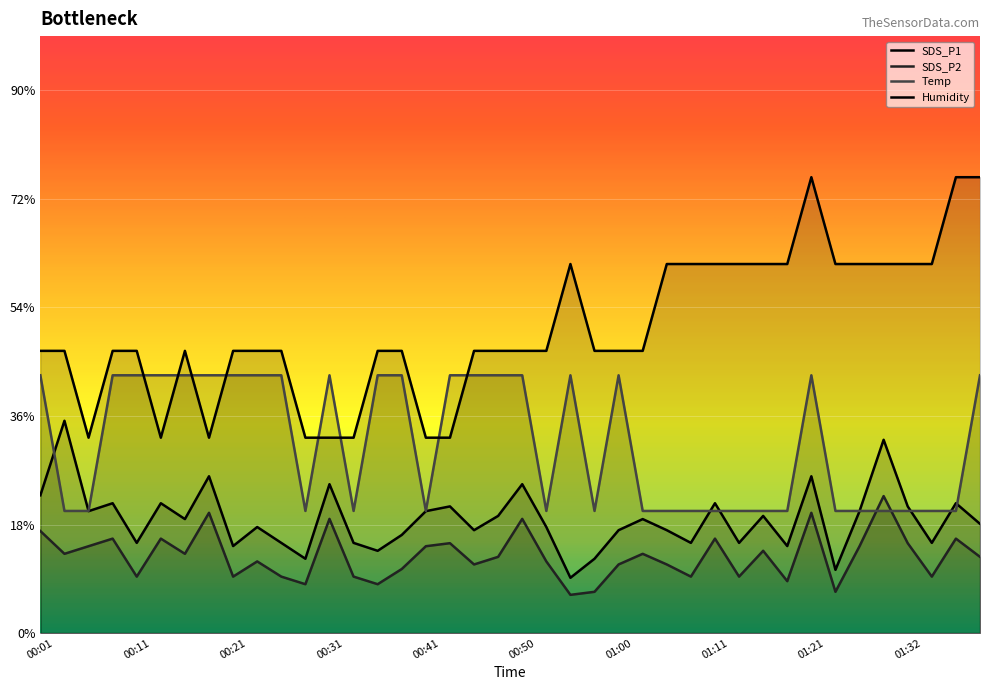

What are all the series names shown in the legend?

SDS_P1, SDS_P2, Temp, Humidity